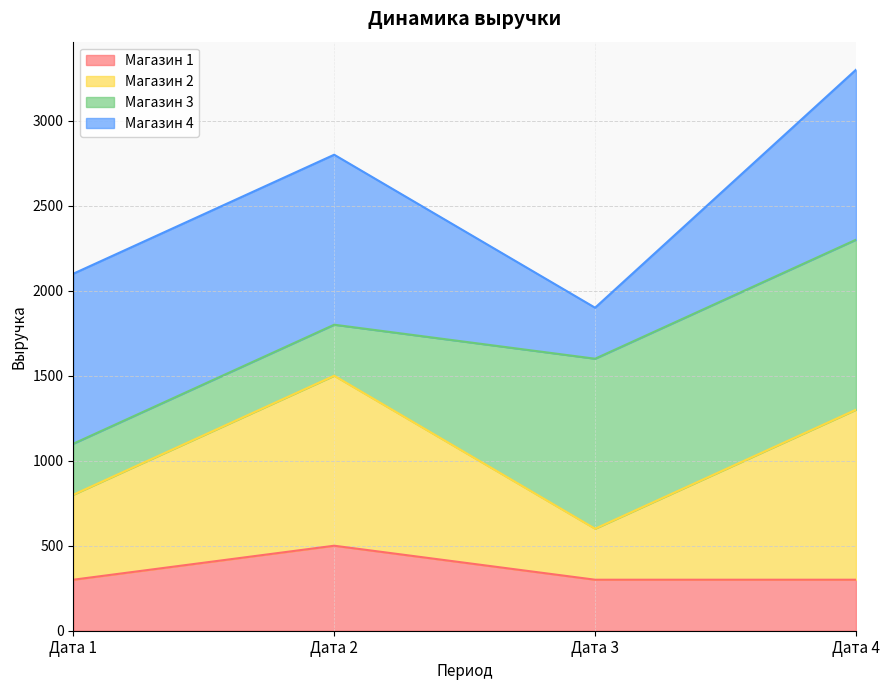

What is the maximum value for Магазин 1?

500